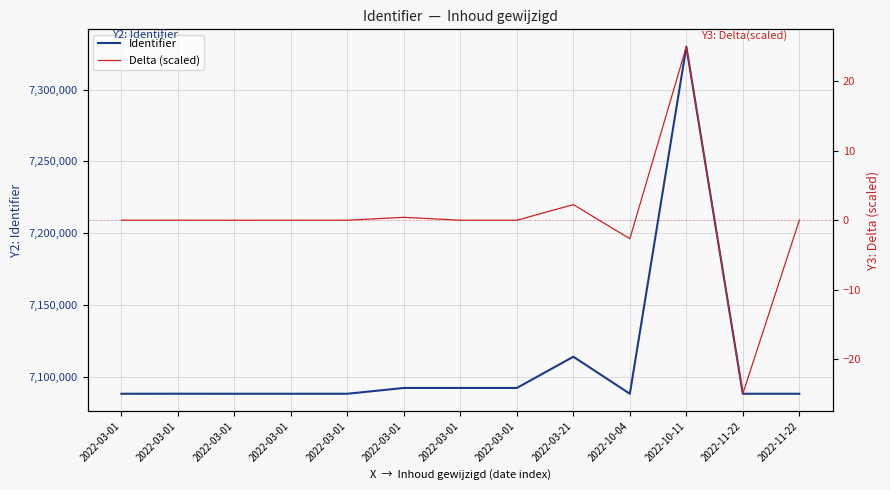

How many positive values does the Delta (scaled) series have?

9